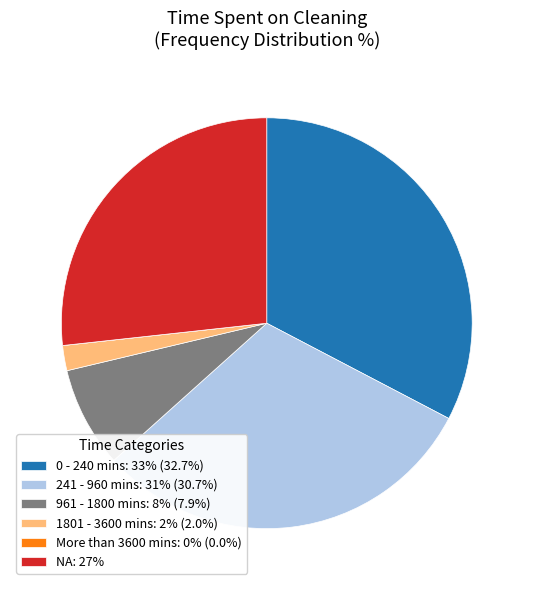

Does 1801 - 3600 mins represent more than half of the total?

No